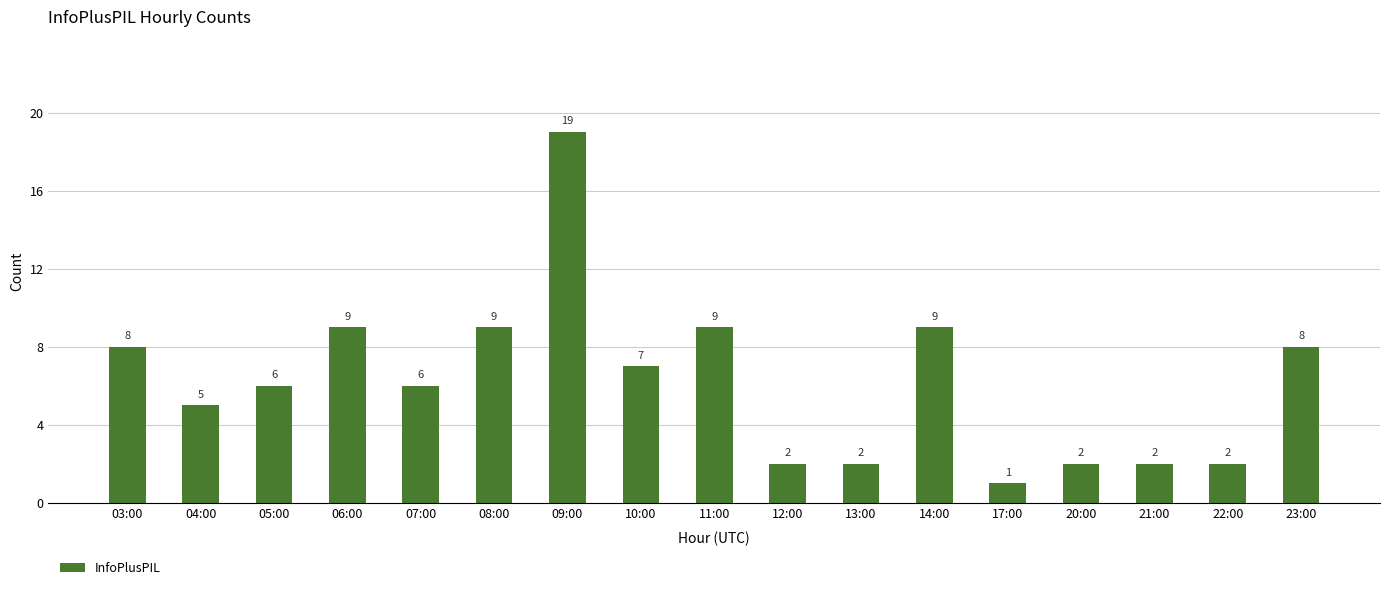

Where does the data first go above 6?

03:00